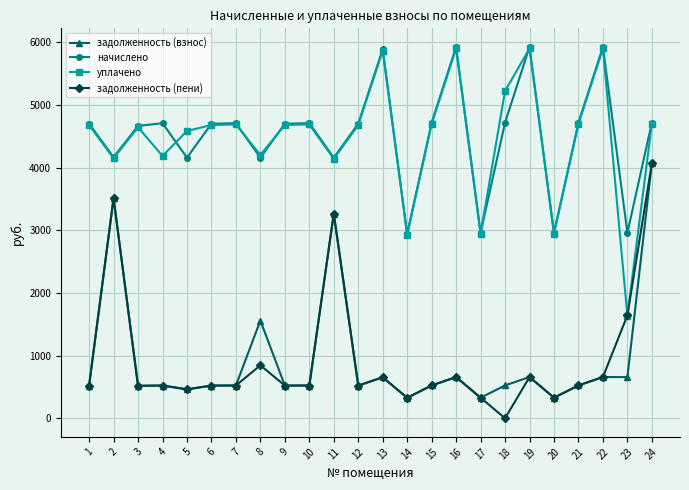

What is the minimum value for задолженность (взнос)?

326.7